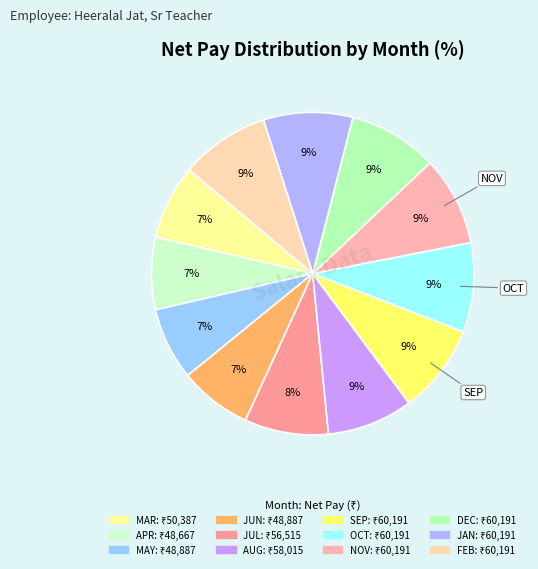

How many segments does this pie chart have?

12